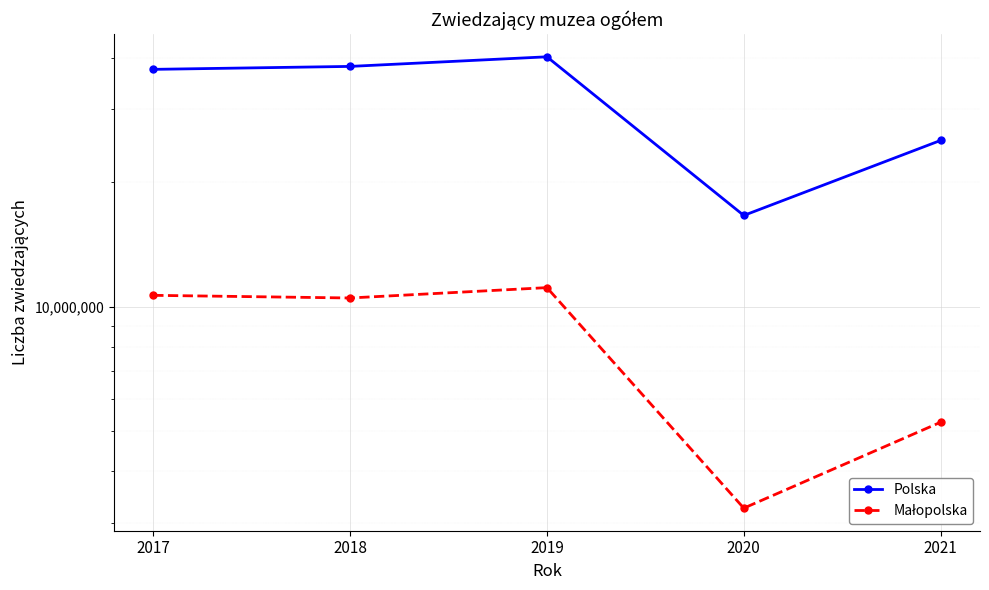

Between 2018 and 2020, which series saw the biggest shift?

Polska